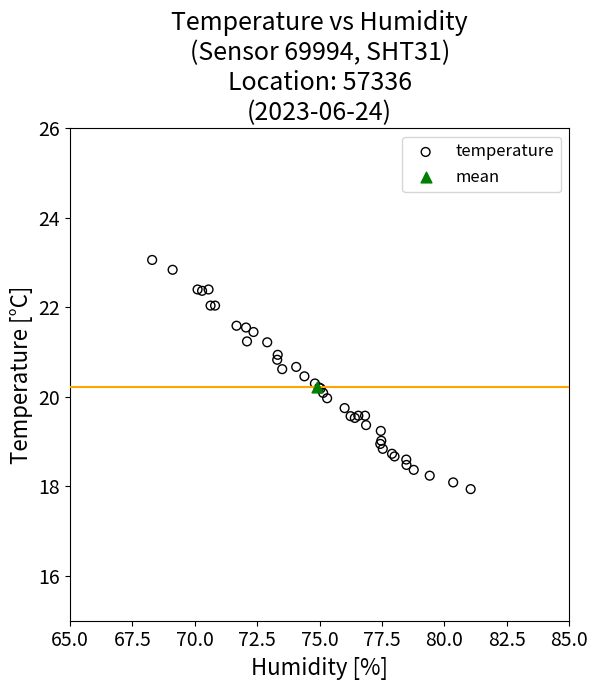

What are all the series names shown in the legend?

temperature, mean